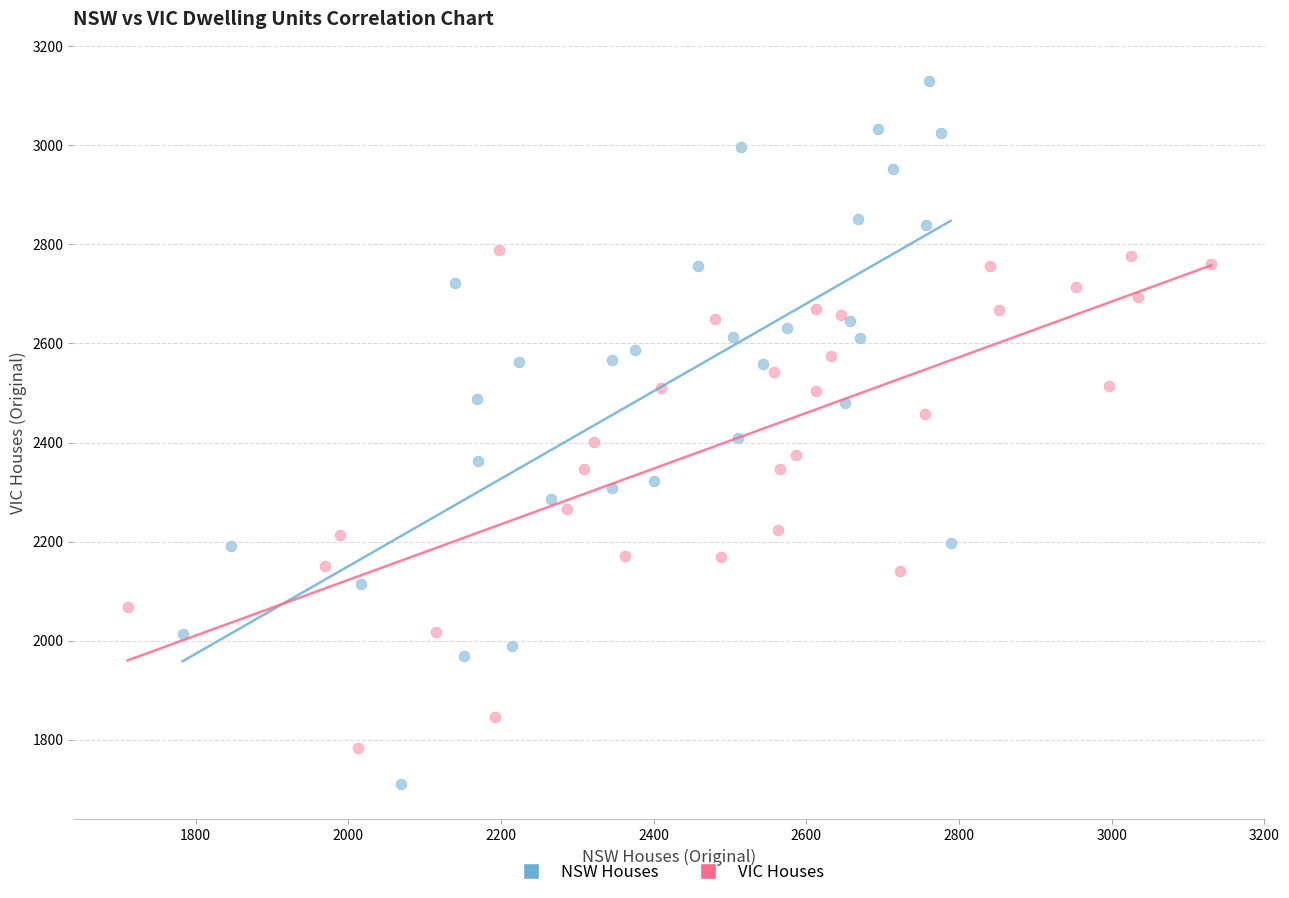

Which series reaches the minimum Y coordinate?

NSW Houses